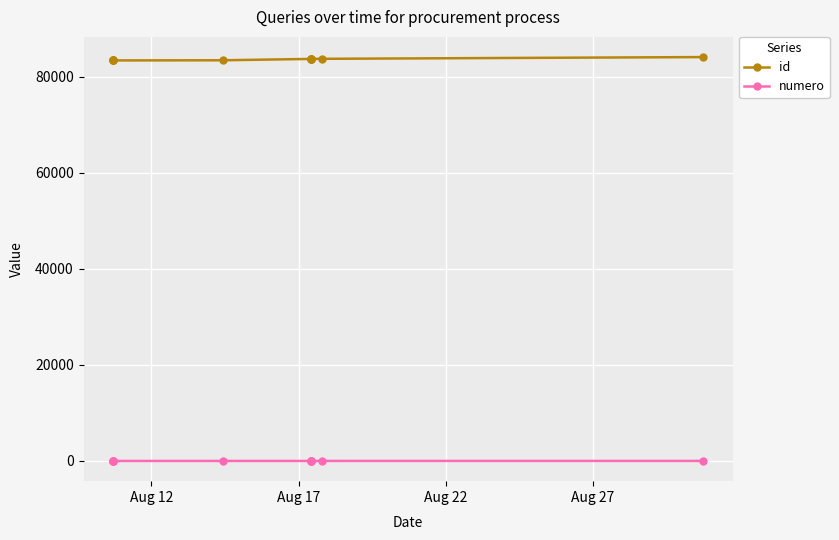

Rank the series by their average value, from lowest to highest.

numero, id